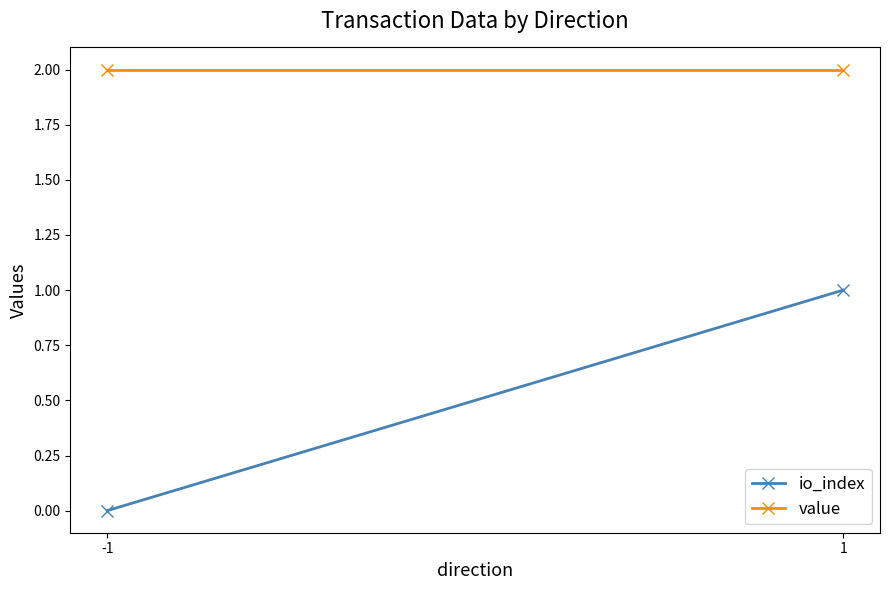

At how many categories does at least one series exceed 0?

2